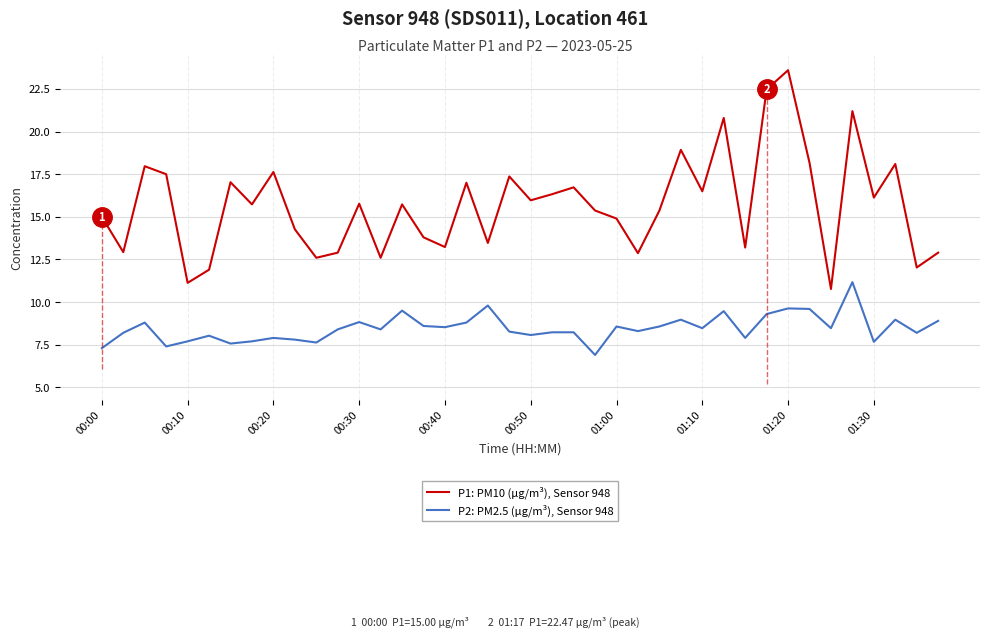

What is the difference between the maximum and minimum values in the P2: PM2.5 (µg/m³), Sensor 948 series?

4.3